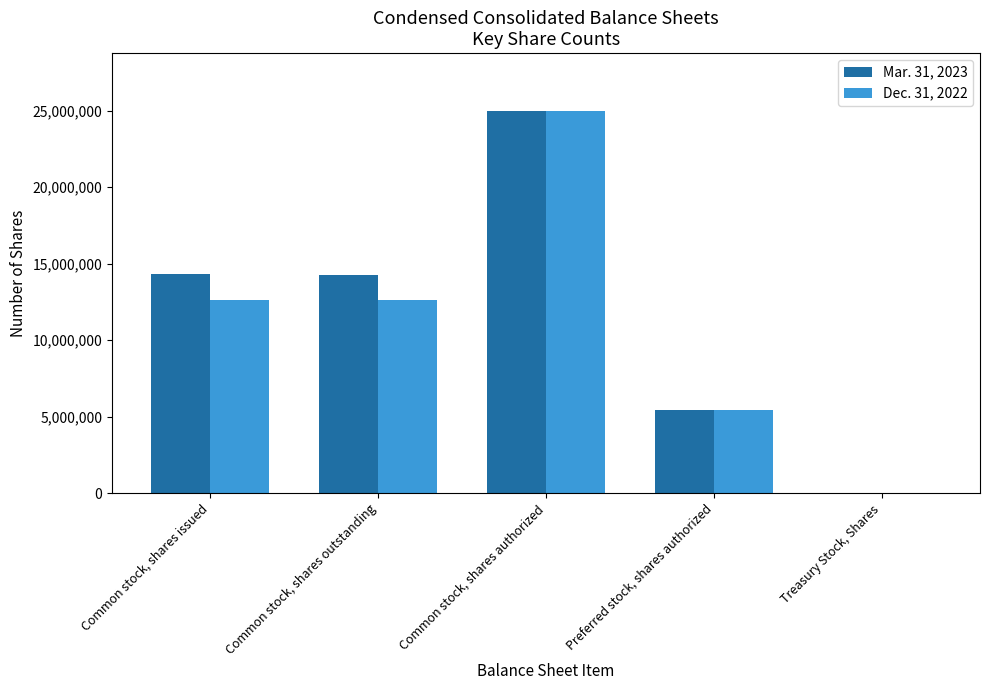

Is it true that Mar. 31, 2023 equals 25000000 at Common stock, shares authorized?

True